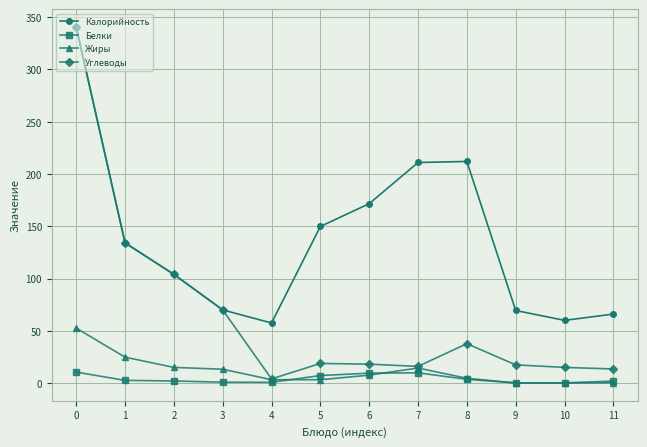

True or false: Белки and Калорийность cross at least once.

False